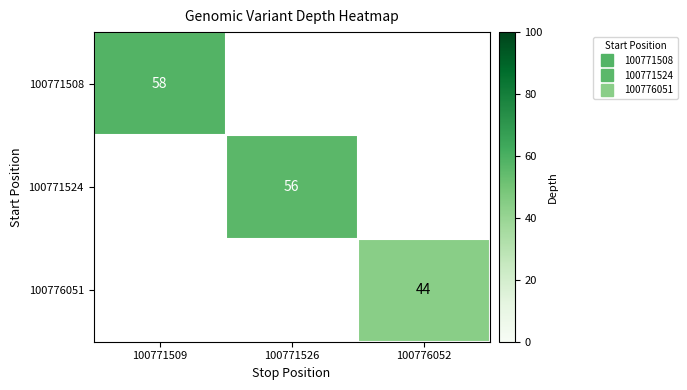

How many data points in 100771508 are above 0?

1